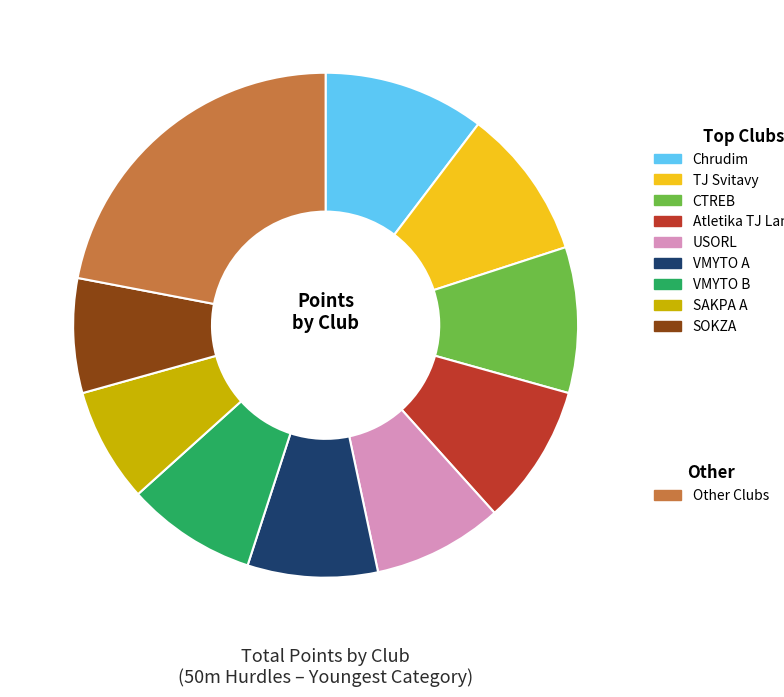

Is there a majority slice in this chart?

No